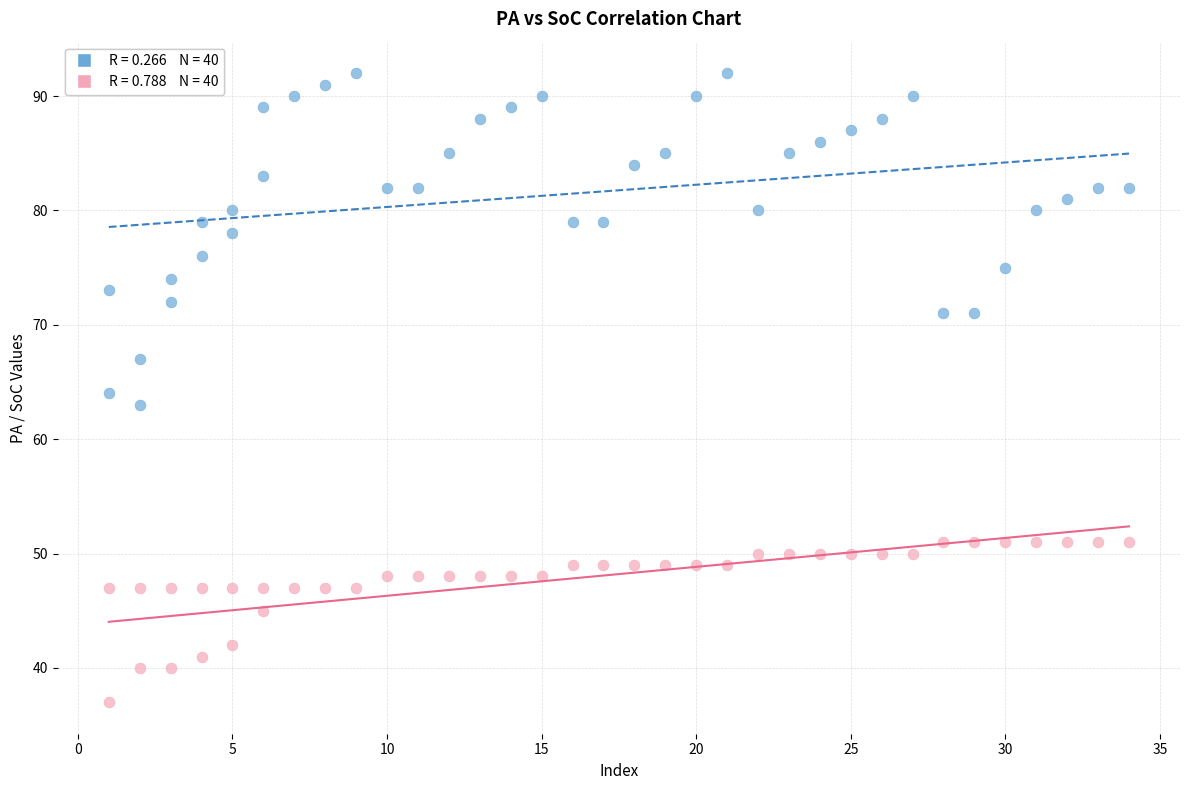

Across all data points, what is the range of X values (max minus min)?

33